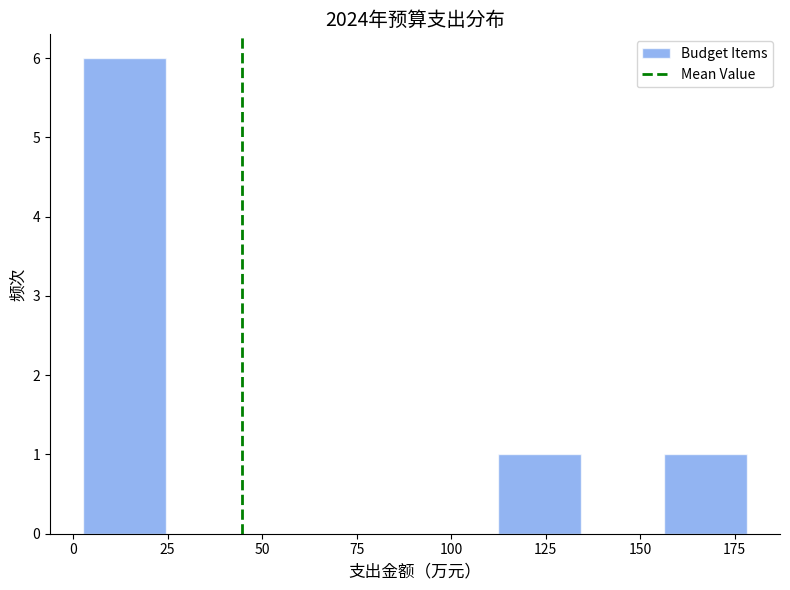

Reading left to right, transcribe this chart: for each bar, give the range it covers on the x-axis and its height. Neither the bar edges nor the heights are printed on the chart, so give them approximately, as read against the axes.

5 to 25: 6
25 to 45: 0
45 to 70: 0
70 to 90: 0
90 to 110: 0
110 to 135: 1
135 to 155: 0
155 to 180: 1